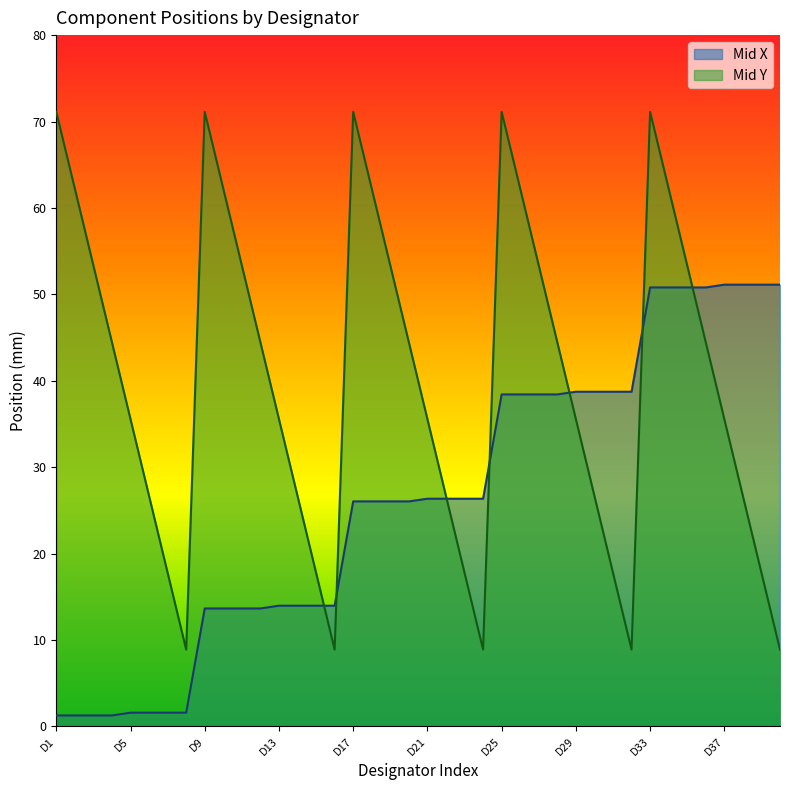

Reading left to right, transcribe all the data shown in this chart.

Mid X: 1.3	1.3	1.3	1.3	1.6	1.6	1.6	1.6	13.7	13.7	13.7	13.7	14.0	14.0	14.0	14.0	26.0	26.0	26.0	26.0	26.4	26.4	26.4	26.4	38.4	38.4	38.4	38.4	38.7	38.7	38.7	38.7	50.8	50.8	50.8	50.8	51.1	51.1	51.1	51.1
Mid Y: 71.1	62.2	53.3	44.5	35.6	26.7	17.8	8.9	71.1	62.2	53.3	44.5	35.6	26.7	17.8	8.9	71.1	62.2	53.3	44.5	35.6	26.7	17.8	8.9	71.1	62.2	53.3	44.5	35.6	26.7	17.8	8.9	71.1	62.2	53.3	44.5	35.6	26.7	17.8	8.9